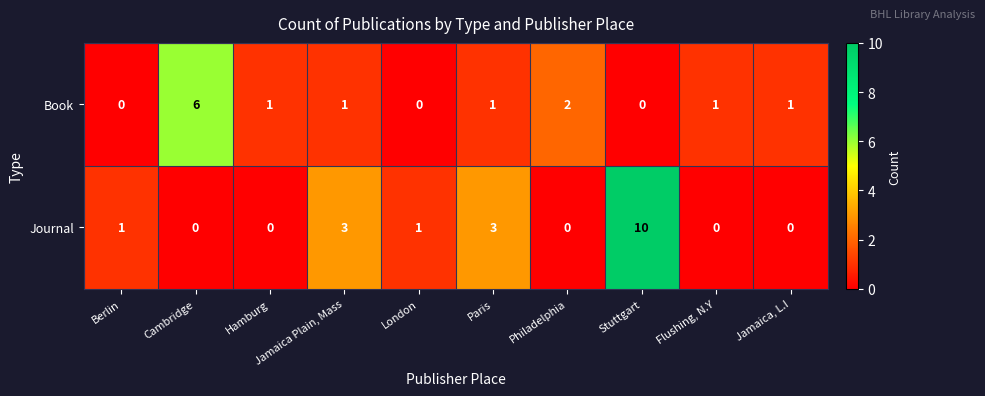

At Hamburg, list the series in order from largest to smallest.

Book, Journal